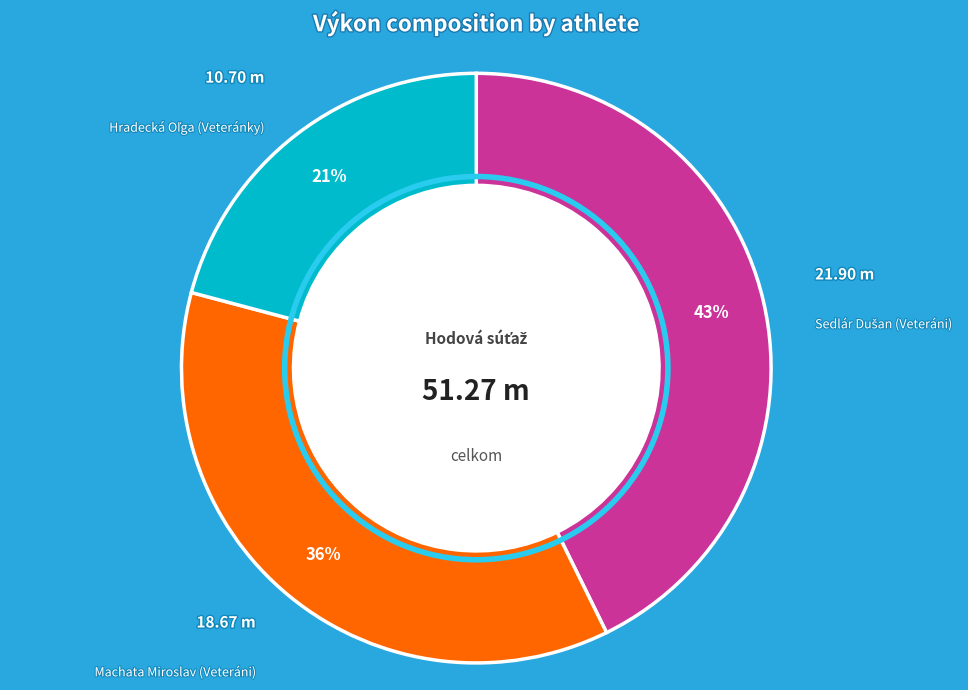

To the nearest percent, what is the average slice percentage?

33%